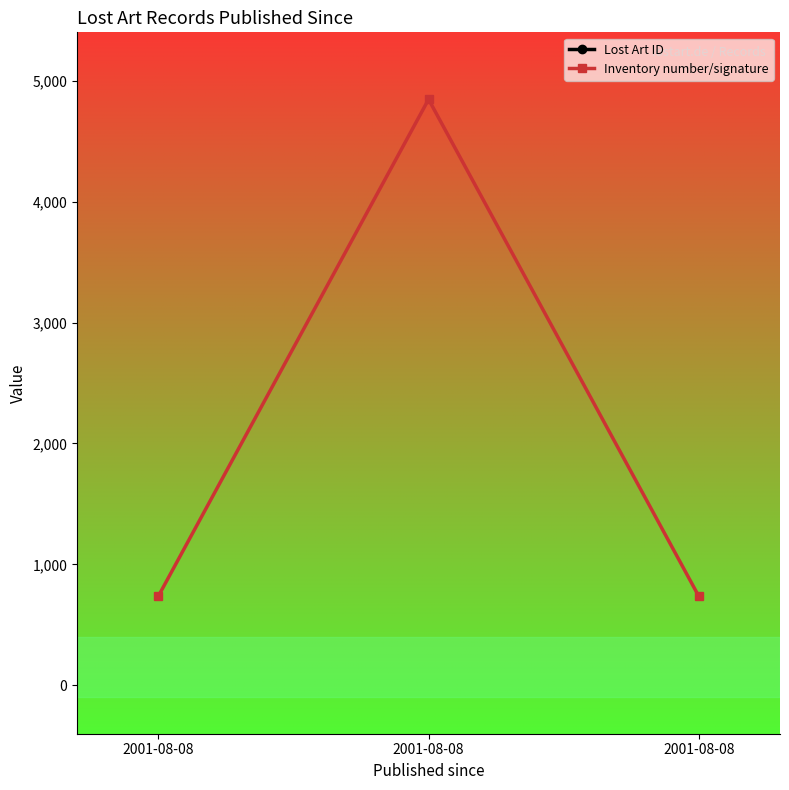

Is the value of Lost Art ID at 2001-08-08 greater than the value of Inventory number/signature at 2001-08-08?

Yes